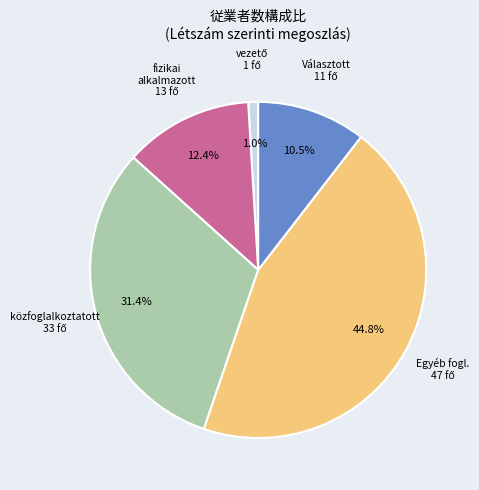

Is there any slice that represents more than half of the pie?

No